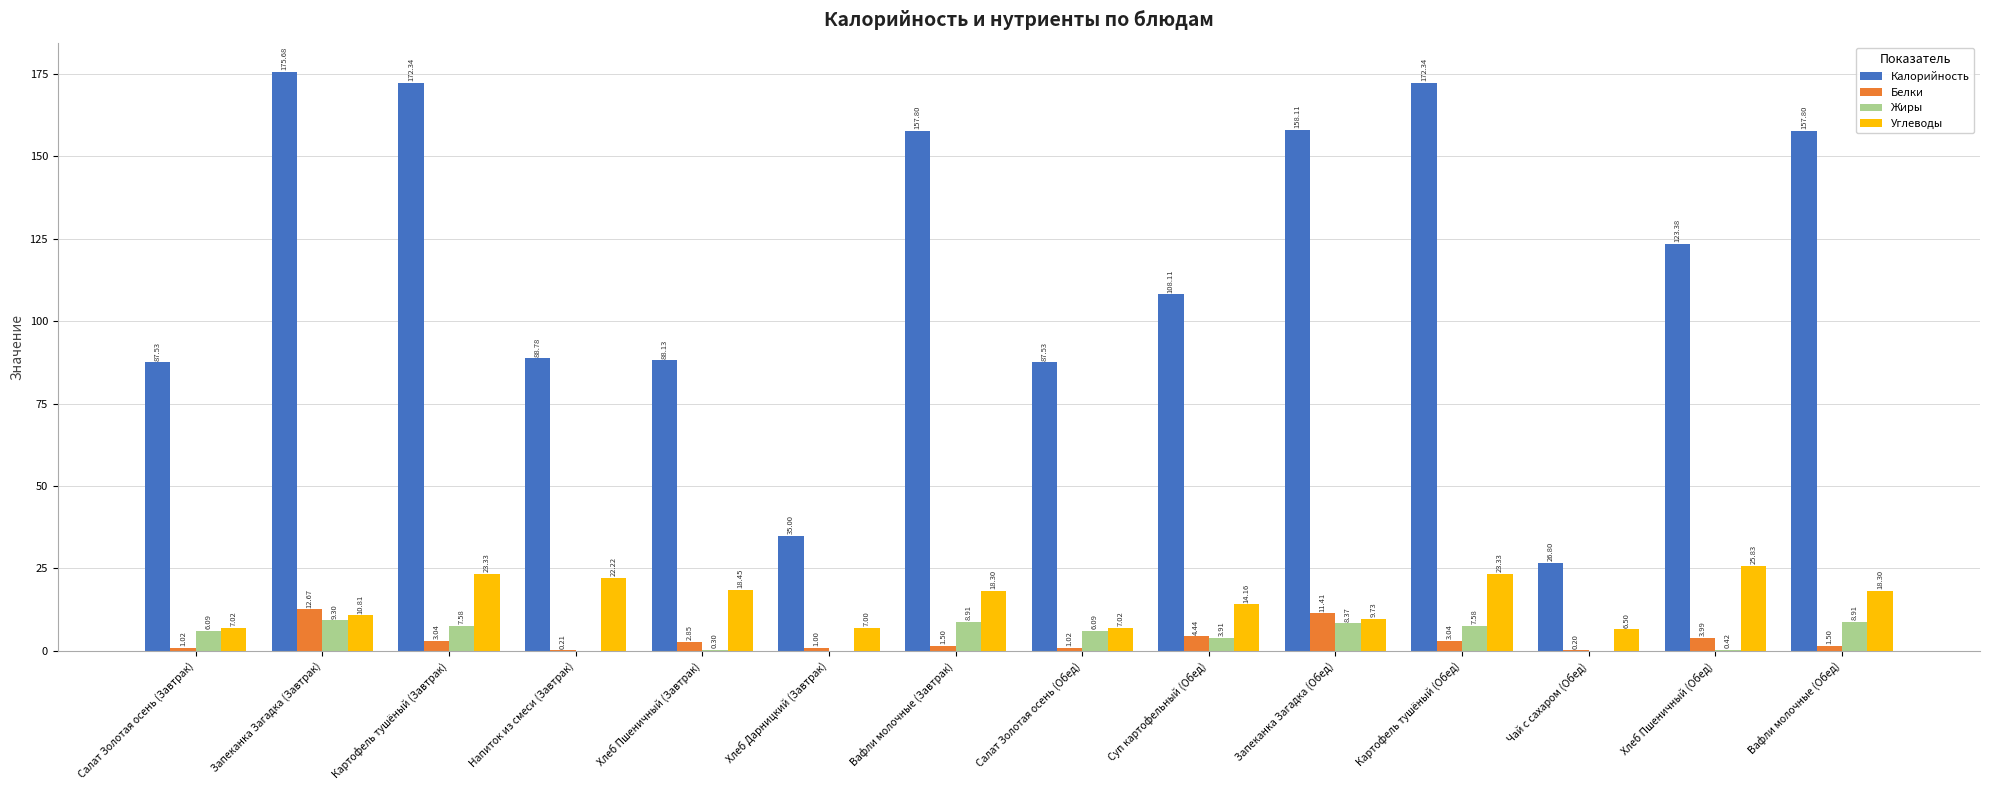

What are all the series names shown in the legend?

Калорийность, Белки, Жиры, Углеводы